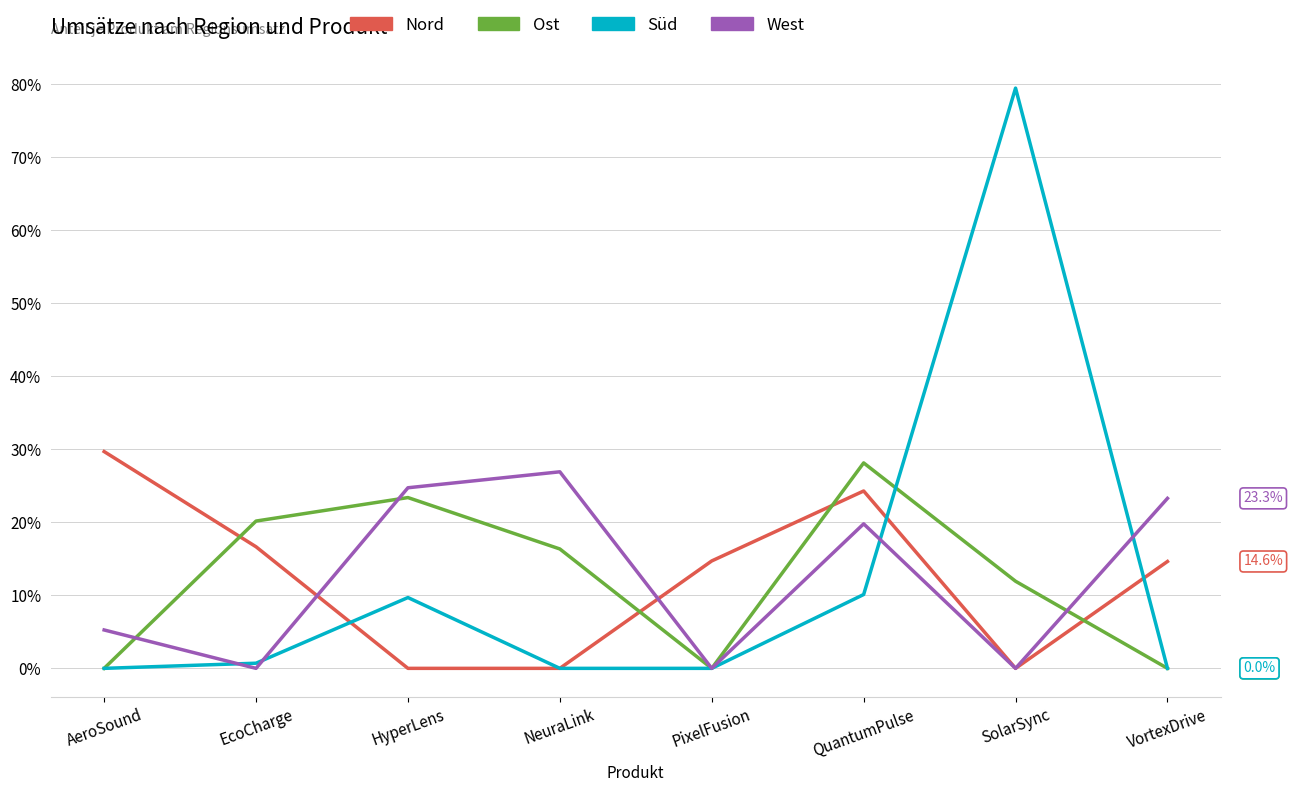

Which series has the largest range (max minus min)?

Süd